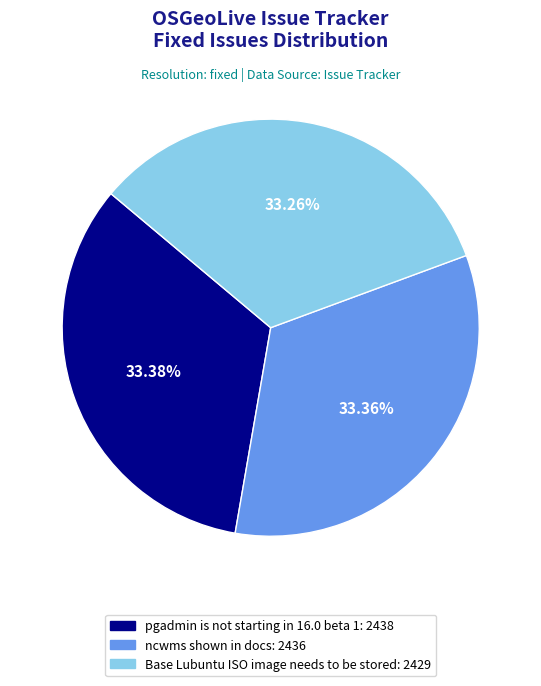

To the nearest percent, what percentage of the pie is pgadmin is not starting in 16.0 beta 1?

33%